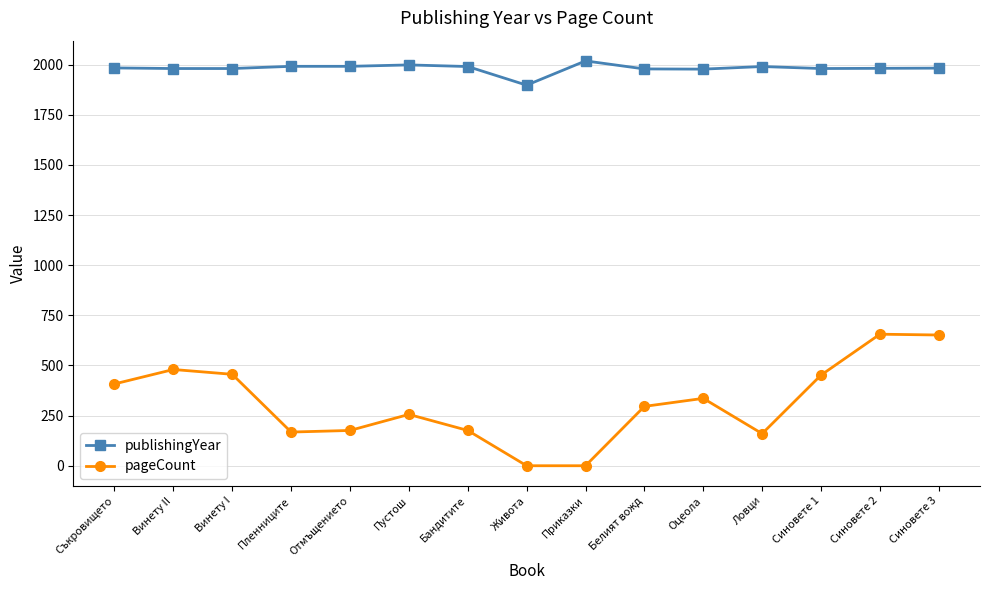

What is the total value across all series at Приказки?

2019